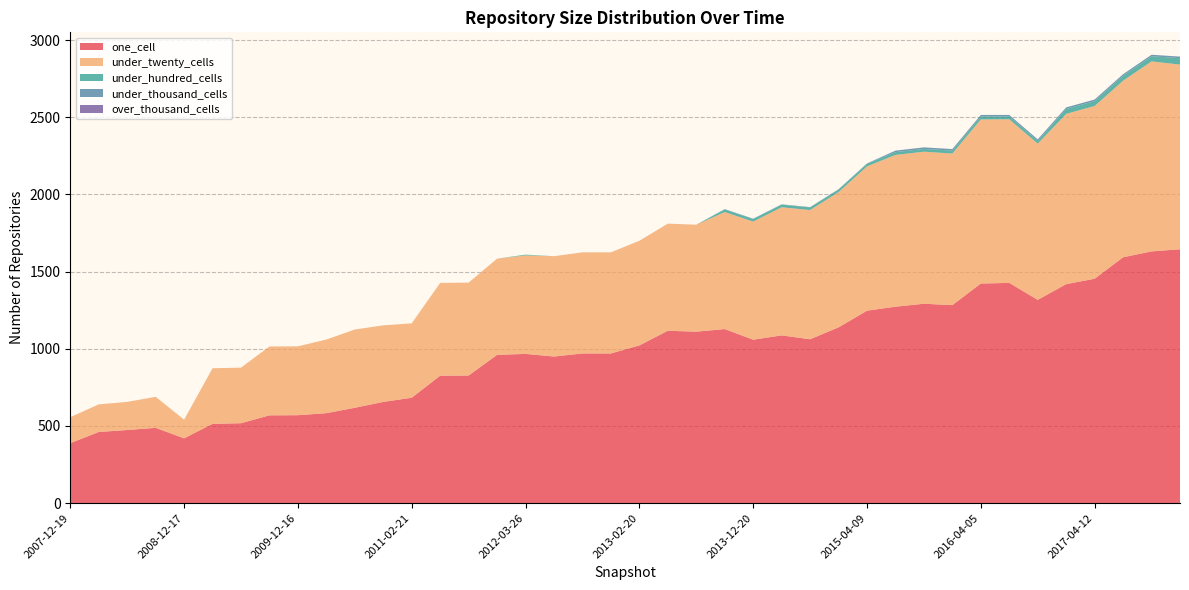

Reading left to right, what are all the values shown in this chart?

one_cell: 2007-12-19=389	2008-04-01=461	2008-06-27=474	2008-10-10=488	2008-12-17=420	2009-04-06=514	2009-06-17=518	2009-09-25=569	2009-12-16=570	2010-04-01=583	2010-07-26=618	2010-11-17=656	2011-02-21=683	2011-06-10=826	2011-09-05=827	2012-01-18=961	2012-03-26=967	2012-07-13=950	2012-10-31=970	2012-12-11=970	2013-02-20=1022	2013-05-21=1117	2013-07-09=1111	2013-09-10=1128	2013-12-20=1059	2014-03-28=1087	2014-09-08=1062	2015-01-19=1139	2015-04-09=1247	2015-07-03=1273	2015-10-01=1292	2016-01-04=1283	2016-04-05=1423	2016-07-04=1427	2016-10-07=1317	2016-12-27=1419	2017-04-12=1454	2017-07-24=1593	2017-10-12=1631	2017-12-22=1645
under_twenty_cells: 2007-12-19=168	2008-04-01=179	2008-06-27=182	2008-10-10=201	2008-12-17=121	2009-04-06=360	2009-06-17=360	2009-09-25=446	2009-12-16=446	2010-04-01=477	2010-07-26=507	2010-11-17=496	2011-02-21=482	2011-06-10=601	2011-09-05=602	2012-01-18=623	2012-03-26=638	2012-07-13=650	2012-10-31=655	2012-12-11=655	2013-02-20=678	2013-05-21=694	2013-07-09=693	2013-09-10=758	2013-12-20=765	2014-03-28=830	2014-09-08=837	2015-01-19=876	2015-04-09=935	2015-07-03=983	2015-10-01=985	2016-01-04=982	2016-04-05=1063	2016-07-04=1060	2016-10-07=1012	2016-12-27=1103	2017-04-12=1119	2017-07-24=1144	2017-10-12=1231	2017-12-22=1196
under_hundred_cells: 2007-12-19=0	2008-04-01=0	2008-06-27=0	2008-10-10=0	2008-12-17=0	2009-04-06=0	2009-06-17=0	2009-09-25=0	2009-12-16=0	2010-04-01=0	2010-07-26=0	2010-11-17=0	2011-02-21=0	2011-06-10=0	2011-09-05=0	2012-01-18=0	2012-03-26=5	2012-07-13=0	2012-10-31=0	2012-12-11=0	2013-02-20=0	2013-05-21=0	2013-07-09=0	2013-09-10=17	2013-12-20=17	2014-03-28=17	2014-09-08=17	2015-01-19=17	2015-04-09=17	2015-07-03=18	2015-10-01=18	2016-01-04=19	2016-04-05=19	2016-07-04=18	2016-10-07=18	2016-12-27=32	2017-04-12=32	2017-07-24=32	2017-10-12=33	2017-12-22=42
under_thousand_cells: 2007-12-19=0	2008-04-01=0	2008-06-27=0	2008-10-10=0	2008-12-17=0	2009-04-06=0	2009-06-17=0	2009-09-25=0	2009-12-16=0	2010-04-01=0	2010-07-26=0	2010-11-17=0	2011-02-21=0	2011-06-10=0	2011-09-05=0	2012-01-18=0	2012-03-26=0	2012-07-13=0	2012-10-31=0	2012-12-11=0	2013-02-20=0	2013-05-21=0	2013-07-09=0	2013-09-10=2	2013-12-20=2	2014-03-28=2	2014-09-08=2	2015-01-19=2	2015-04-09=2	2015-07-03=10	2015-10-01=10	2016-01-04=10	2016-04-05=10	2016-07-04=10	2016-10-07=10	2016-12-27=10	2017-04-12=10	2017-07-24=10	2017-10-12=10	2017-12-22=10
over_thousand_cells: 2007-12-19=0	2008-04-01=0	2008-06-27=0	2008-10-10=0	2008-12-17=0	2009-04-06=0	2009-06-17=0	2009-09-25=0	2009-12-16=0	2010-04-01=0	2010-07-26=0	2010-11-17=0	2011-02-21=0	2011-06-10=0	2011-09-05=0	2012-01-18=0	2012-03-26=0	2012-07-13=0	2012-10-31=0	2012-12-11=0	2013-02-20=0	2013-05-21=0	2013-07-09=0	2013-09-10=0	2013-12-20=0	2014-03-28=0	2014-09-08=0	2015-01-19=0	2015-04-09=0	2015-07-03=0	2015-10-01=0	2016-01-04=0	2016-04-05=0	2016-07-04=0	2016-10-07=0	2016-12-27=0	2017-04-12=0	2017-07-24=0	2017-10-12=0	2017-12-22=0